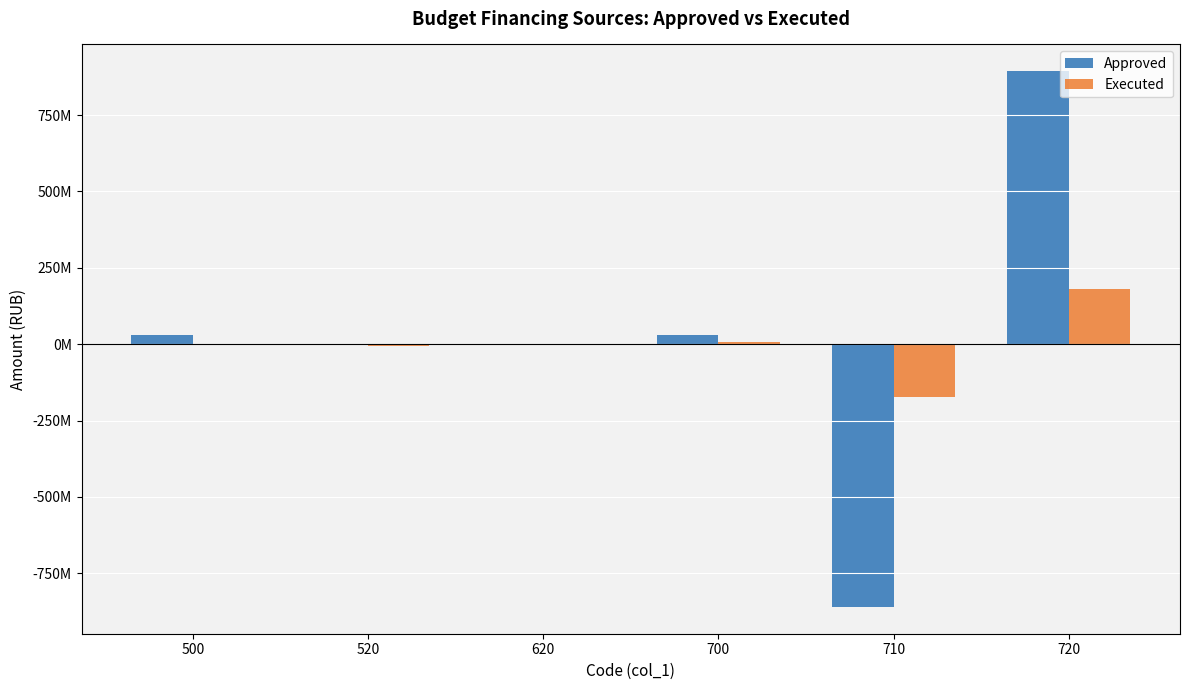

How many bars are there in each group?

2